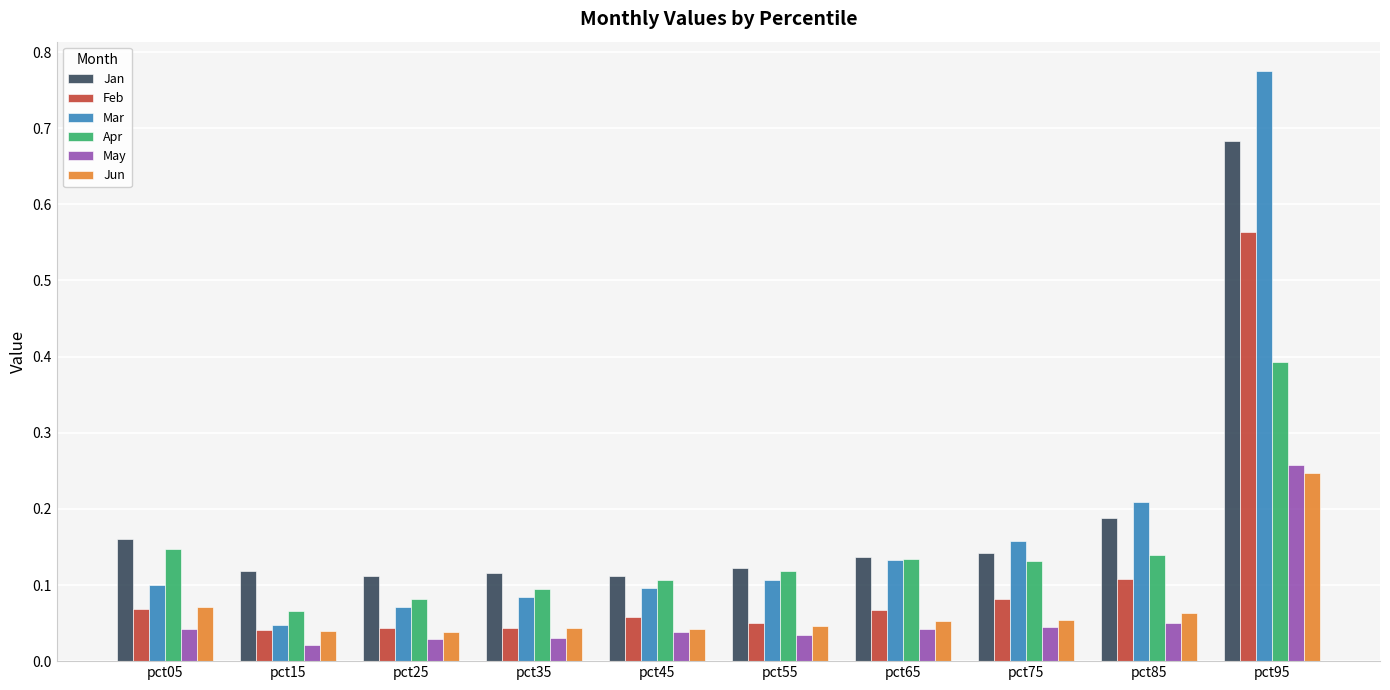

Which category has the highest value in the Apr series?

pct95